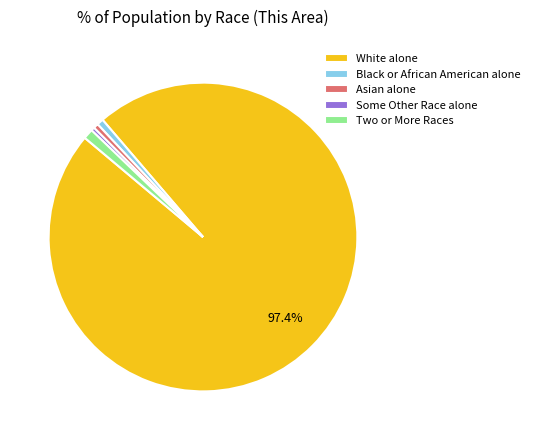

The Two or More Races slice represents 1% of the pie. True or false?

True